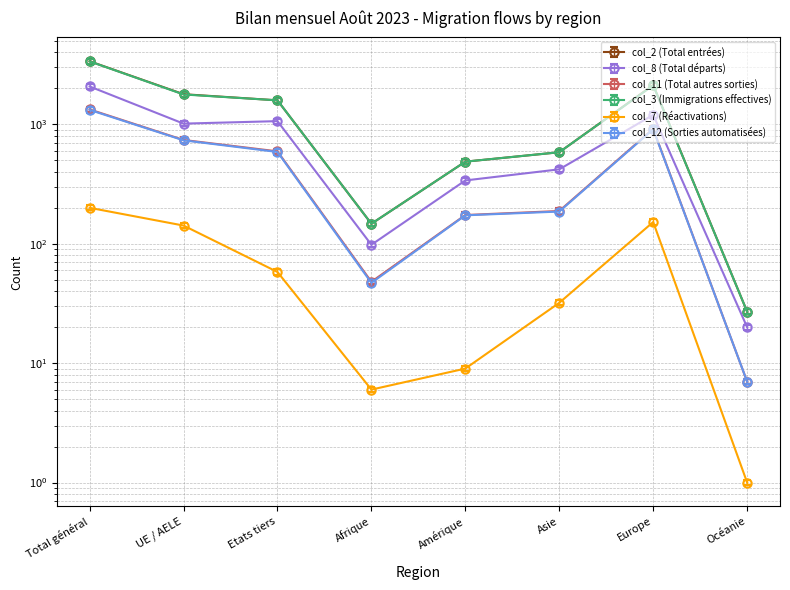

At which category does col_12 (Sorties automatisées) reach its first local peak?

Europe